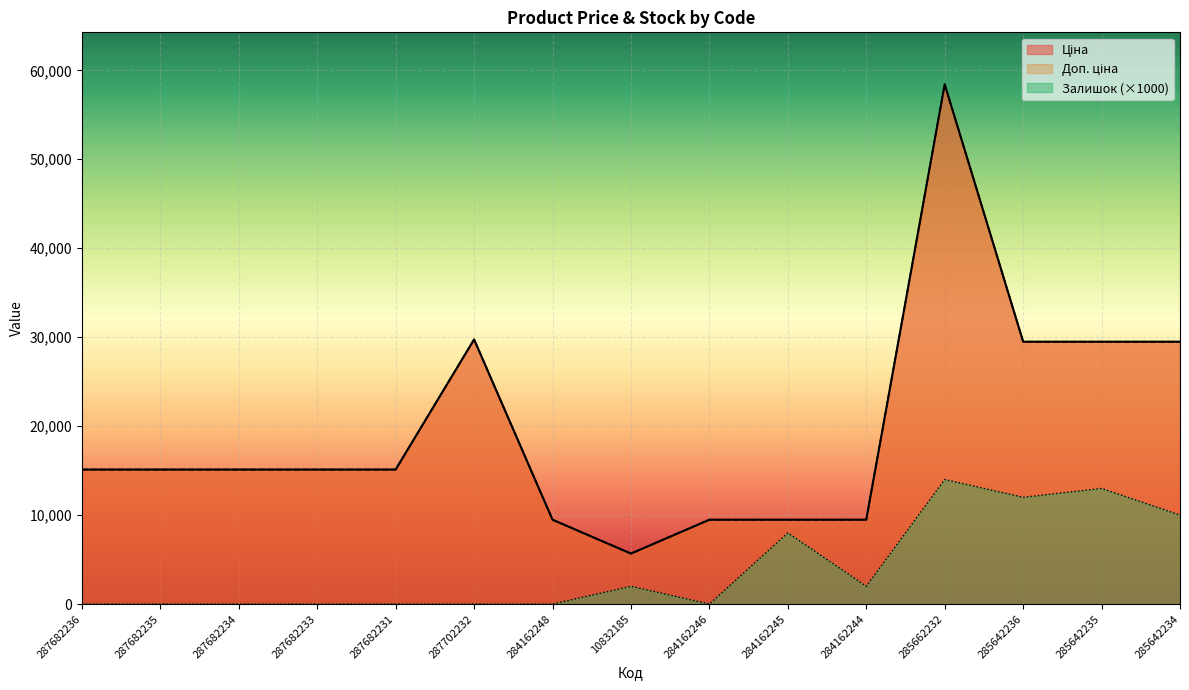

Reading left to right, what are all the values shown in this chart?

Ціна: 15120.0	15120.0	15120.0	15120.0	15120.0	29747.2	9480.1	5673.8	9480.1	9480.1	9480.1	58426.5	29491.5	29491.5	29491.5
Доп. ціна: 15120.0	15120.0	15120.0	15120.0	15120.0	29747.2	9480.1	5673.8	9480.1	9480.1	9480.1	58426.5	29491.5	29491.5	29491.5
Залишок: 0.0	0.0	0.0	0.0	0.0	0.0	0.0	2000.0	0.0	8000.0	2000.0	14000.0	12000.0	13000.0	10000.0